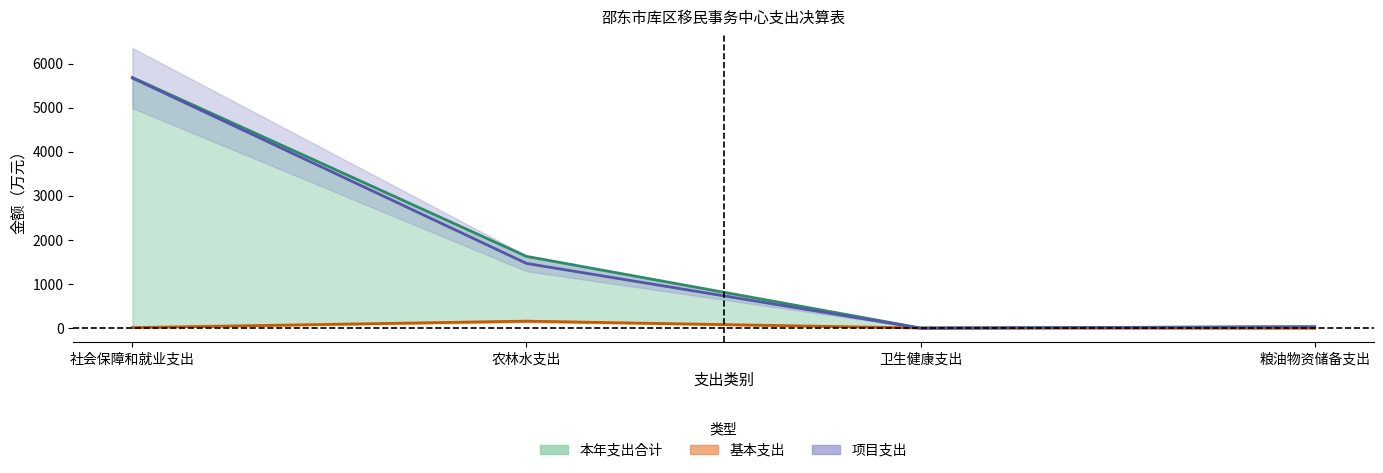

How many interior local valleys does the 本年支出合计 series have?

1